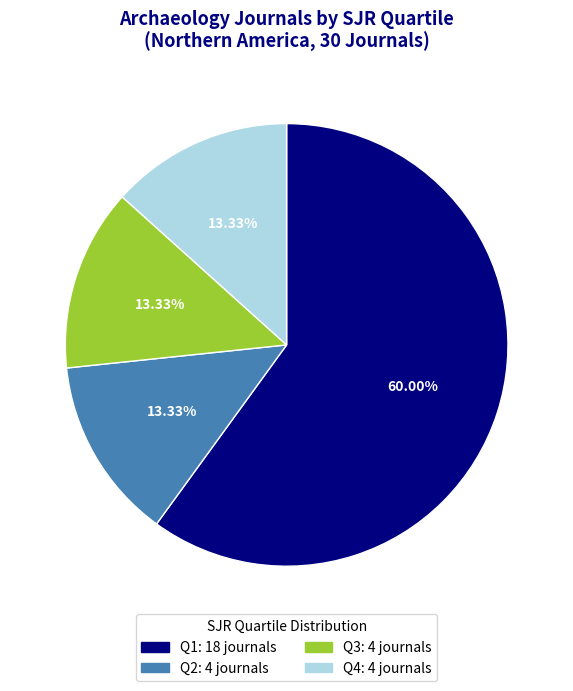

To the nearest percent, what is the combined percentage of Q3 and Q1?

73%